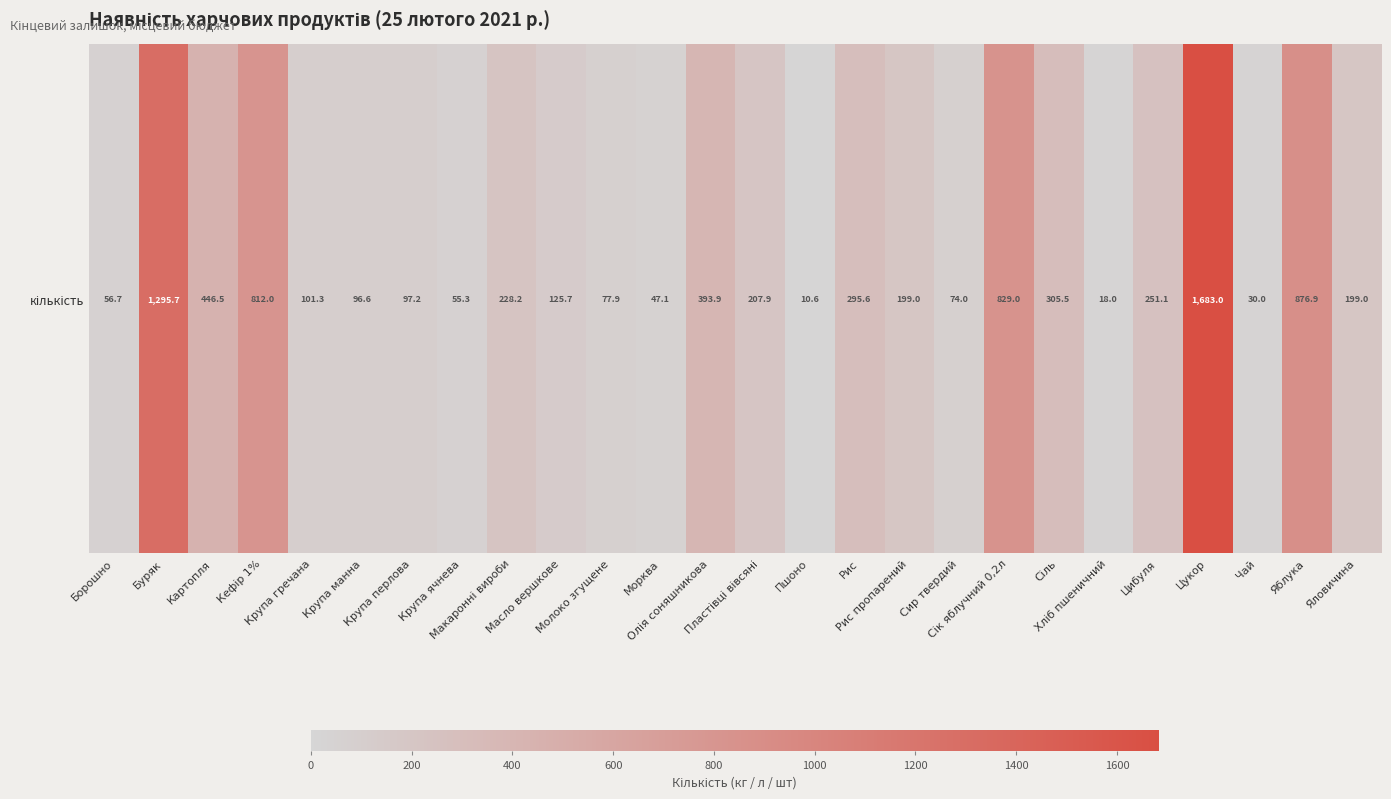

Is it true that the value at Масло вершкове is 125.7?

True